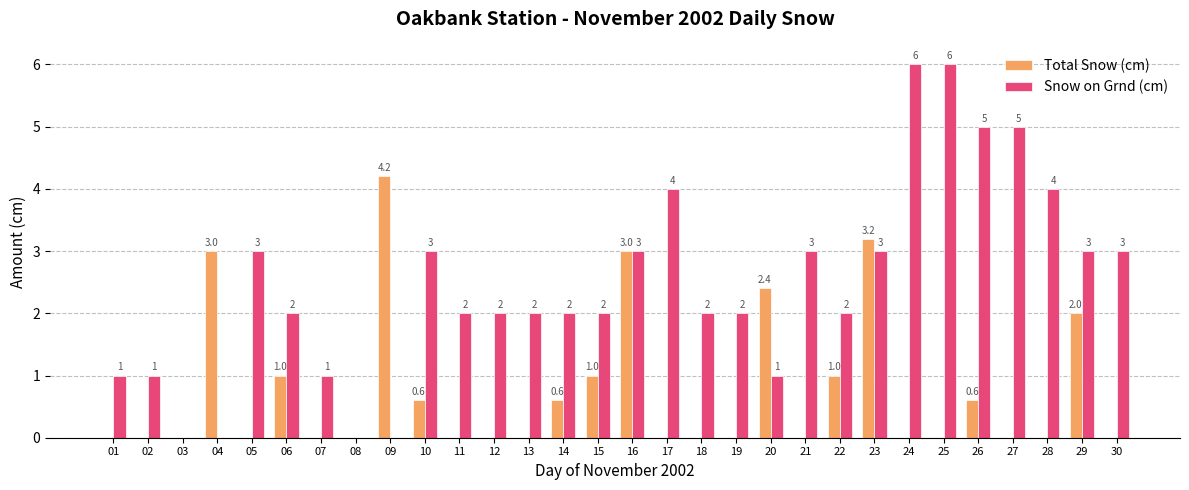

True or false: Snow on Grnd (cm) has a value of 5.1 at 16.

False